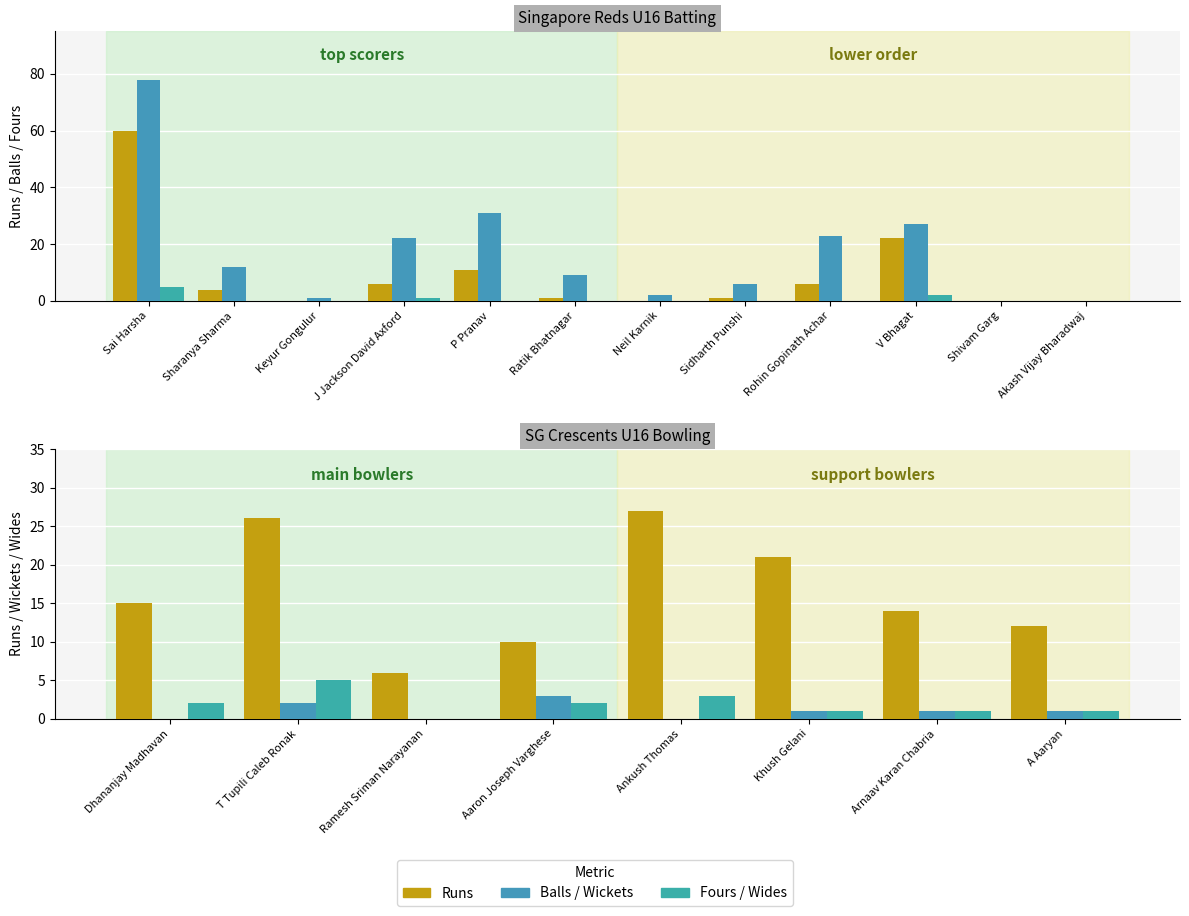

What is the label of the 6th bar from the left?

Ratik Bhatnagar